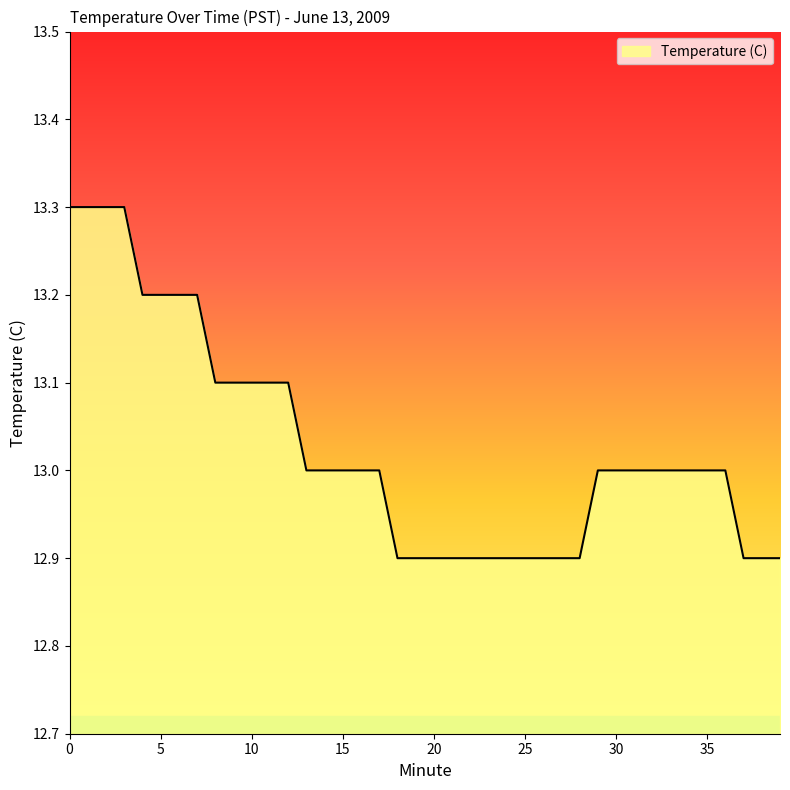

What is the difference between the maximum and minimum values?

0.4